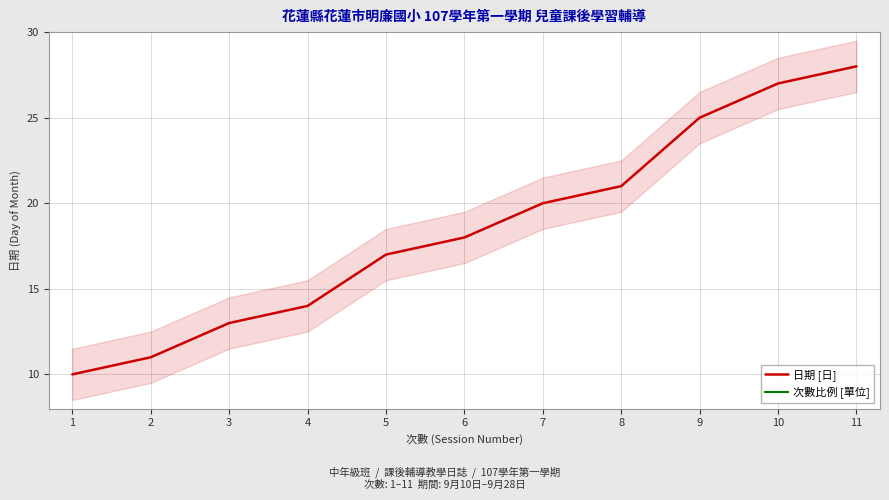

What are all the series names shown in the legend?

日期 [日], 次數比例 [單位]